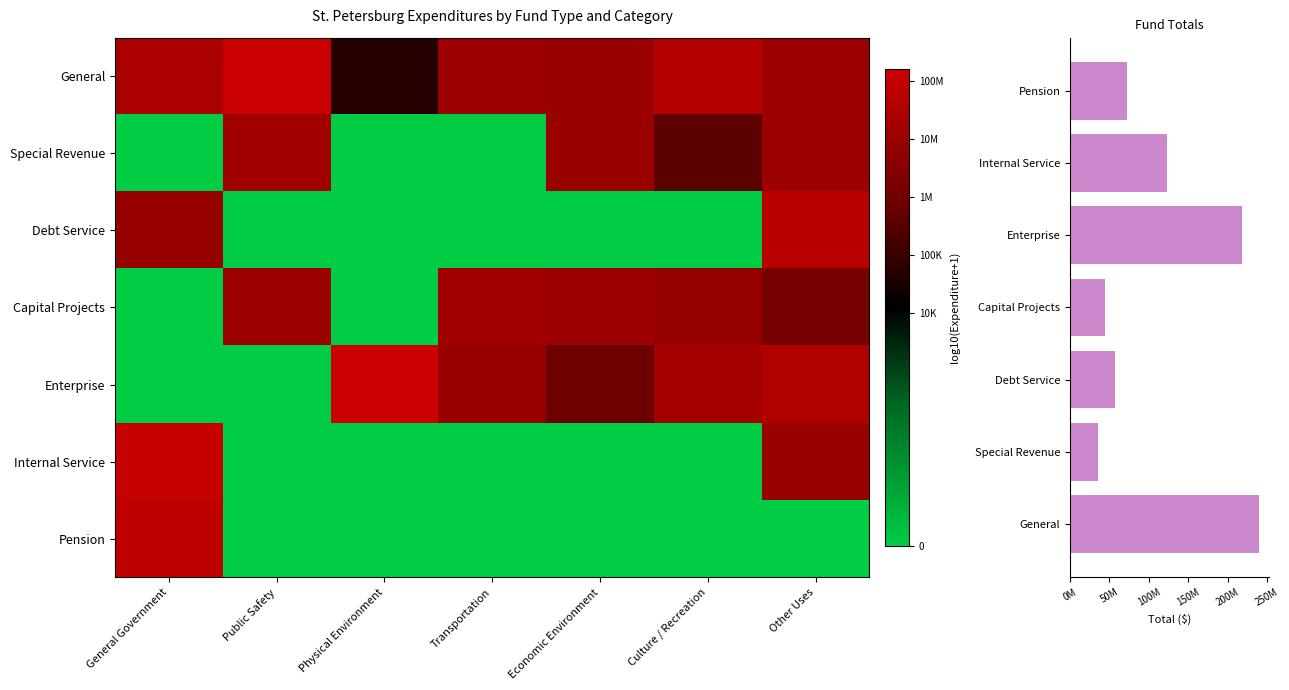

Where does the Capital Projects series first go above 6?

Public Safety